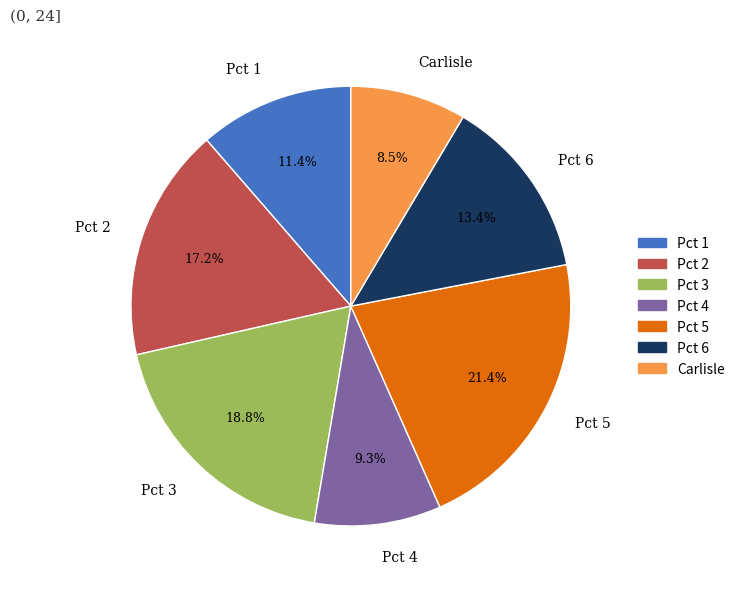

How many slices are in this pie chart?

7